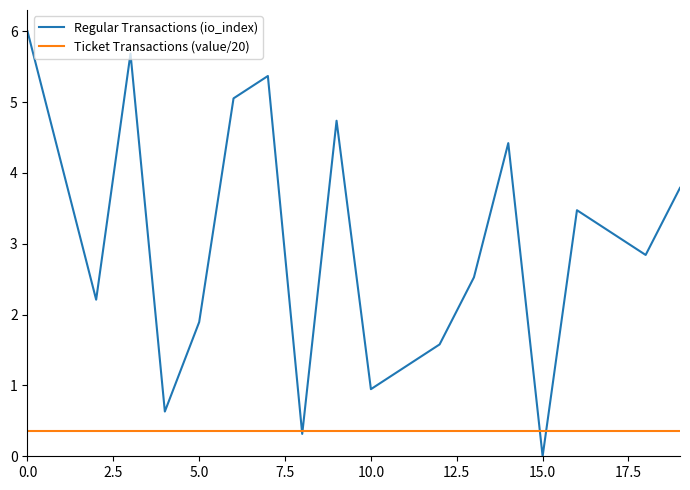

Which series has the largest range (max minus min)?

Regular Transactions (io_index)